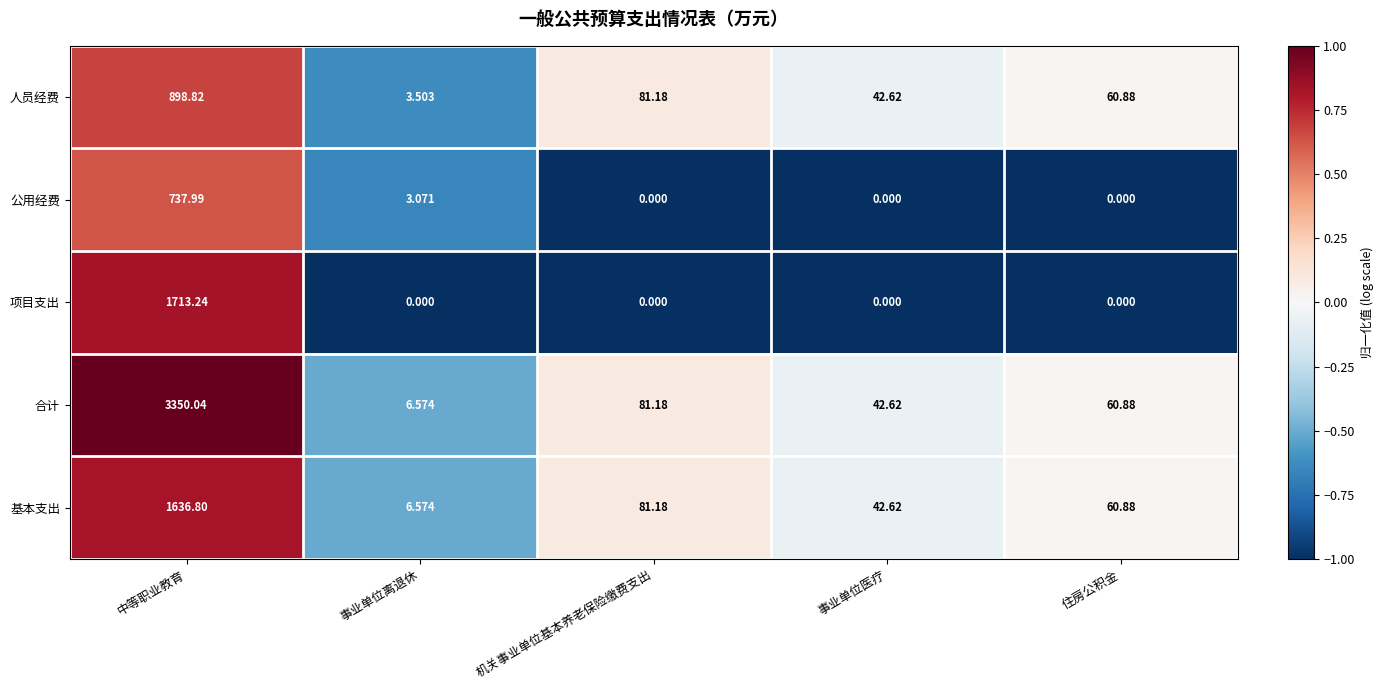

Where is 合计 nearest to the value 1678?

机关事业单位基本养老保险缴费支出